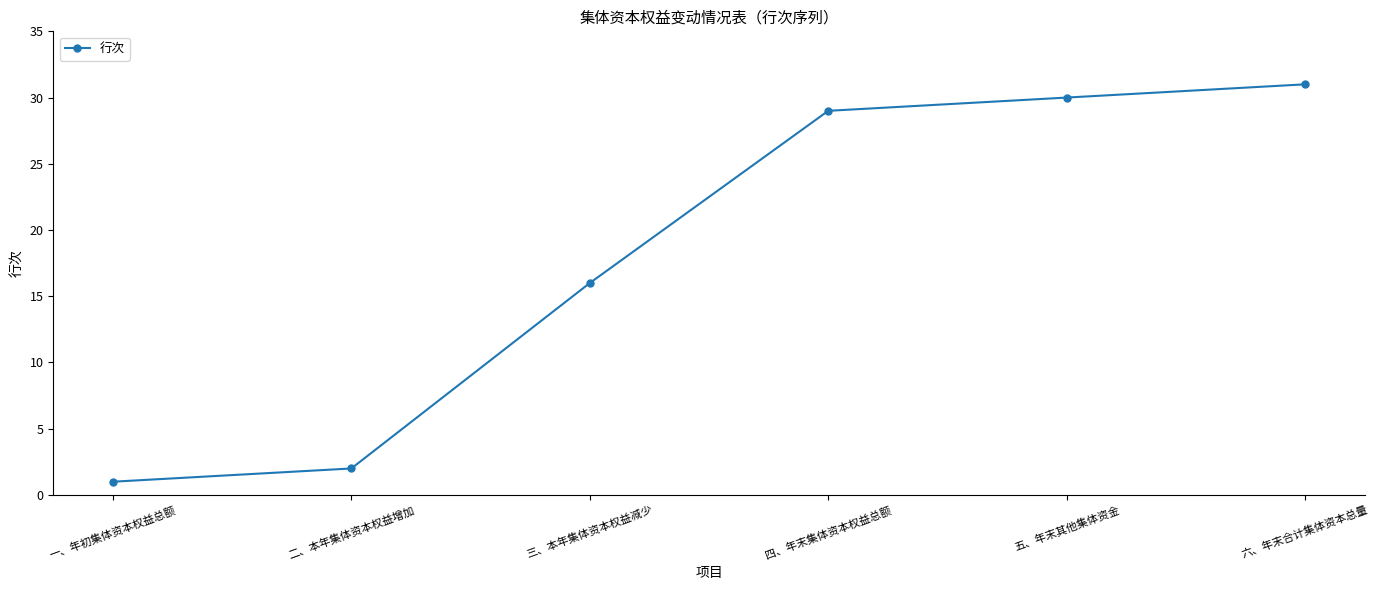

Reading left to right, list all the values displayed in this chart.

1	2	16	29	30	31